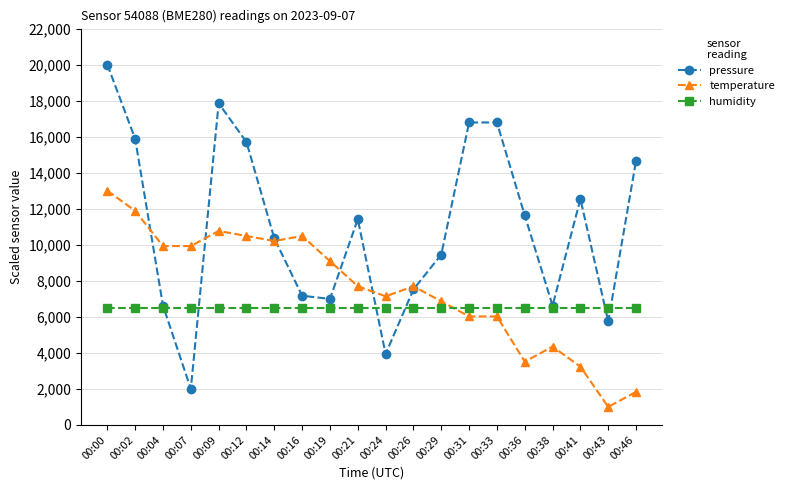

Reading right to left, transcribe all the data shown in this chart.

pressure: 14665.4	5746.1	12541.8	6621.0	11632.8	16789.1	16789.1	9458.2	7521.5	3936.8	11420.5	6994.8	7173.2	10358.7	15701.7	17850.9	2000.0	6621.0	15880.1	20000.0
temperature: 1837.2	1000.0	3232.6	4348.8	3511.6	6023.3	6023.3	6860.5	7697.7	7139.5	7697.7	9093.0	10488.4	10209.3	10488.4	10767.4	9930.2	9930.2	11883.7	13000.0
humidity: 6500.0	6500.0	6500.0	6500.0	6500.0	6500.0	6500.0	6500.0	6500.0	6500.0	6500.0	6500.0	6500.0	6500.0	6500.0	6500.0	6500.0	6500.0	6500.0	6500.0